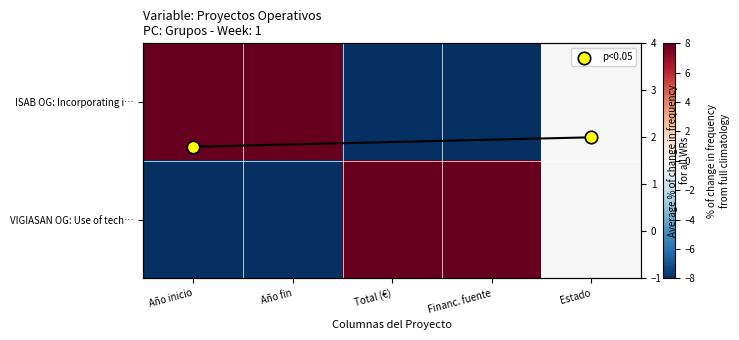

What is the maximum value for ISAB OG: Incorporating i…?

8